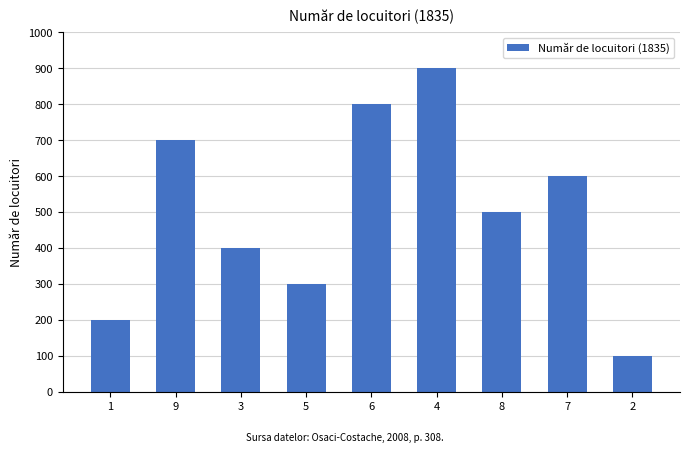

What is the label of the 4th bar from the right?

4